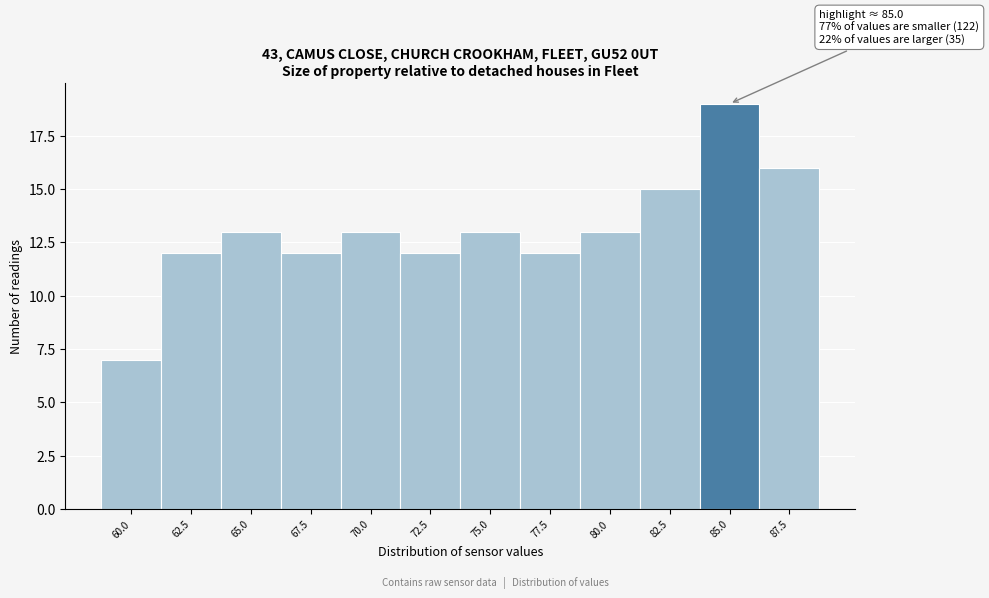

Reading right to left, transcribe all the data shown in this chart.

87.5=16	85.0=19	82.5=15	80.0=13	77.5=12	75.0=13	72.5=12	70.0=13	67.5=12	65.0=13	62.5=12	60.0=7